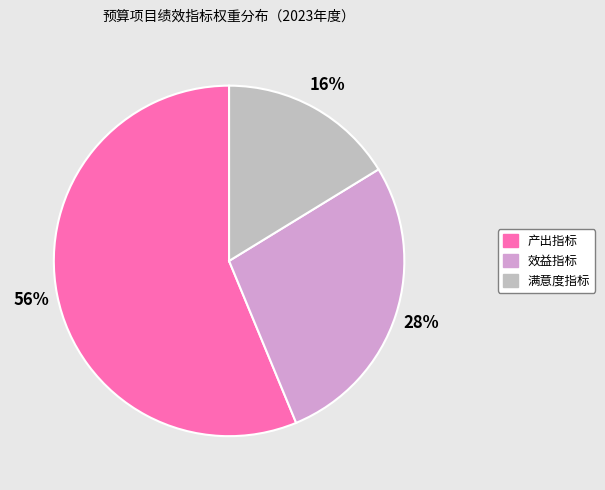

Is there a majority slice in this chart?

Yes